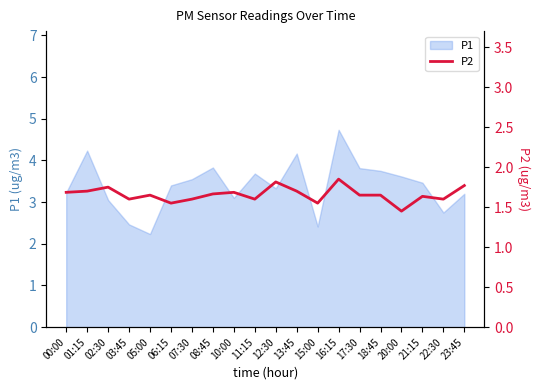

True or false: P1 has a value of 7.6 at 16:15.

False